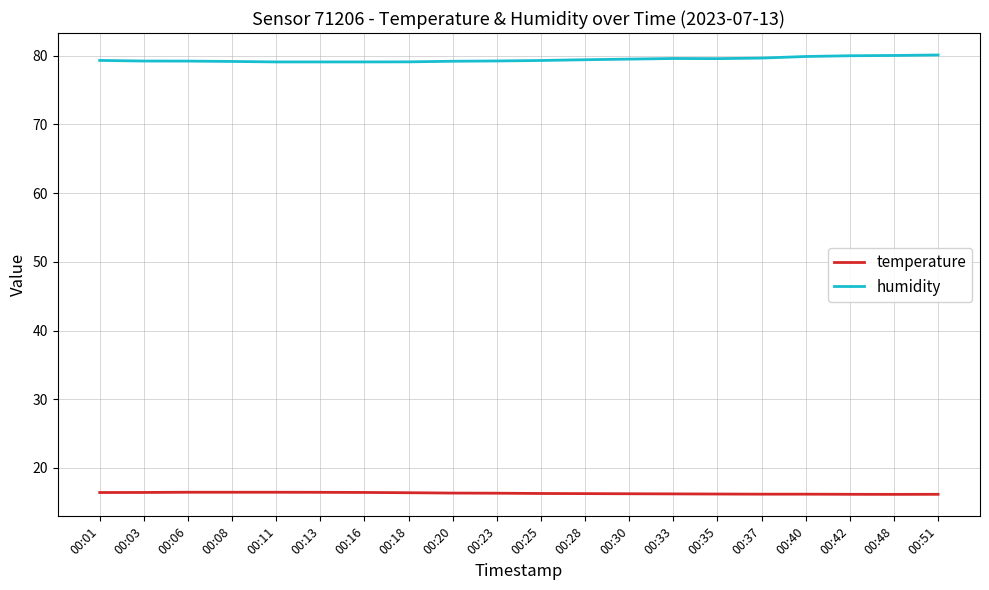

True or false: temperature and humidity intersect in this chart.

False